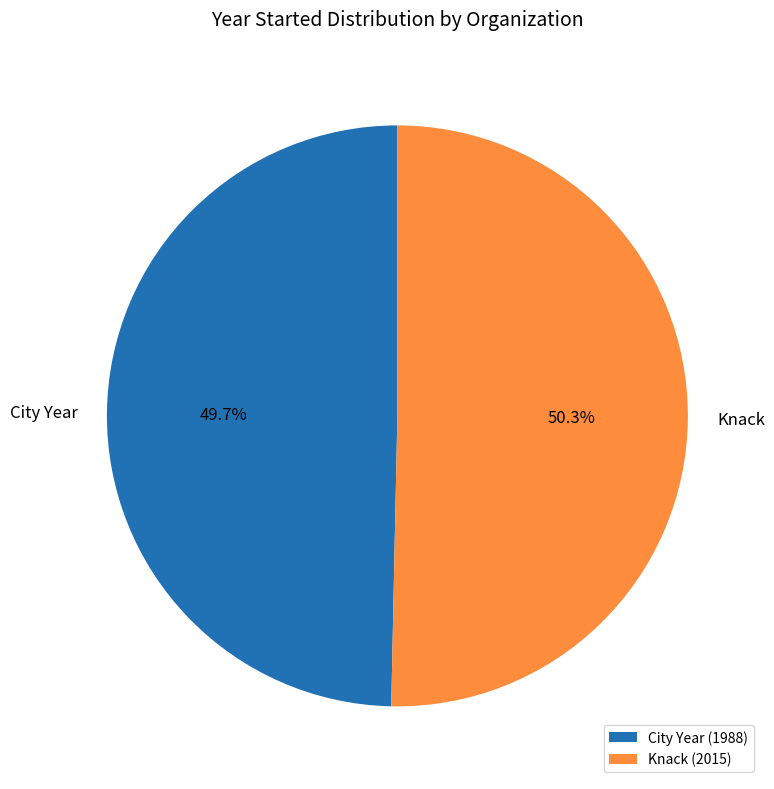

What percentage is the Knack slice, to the nearest percent?

50%